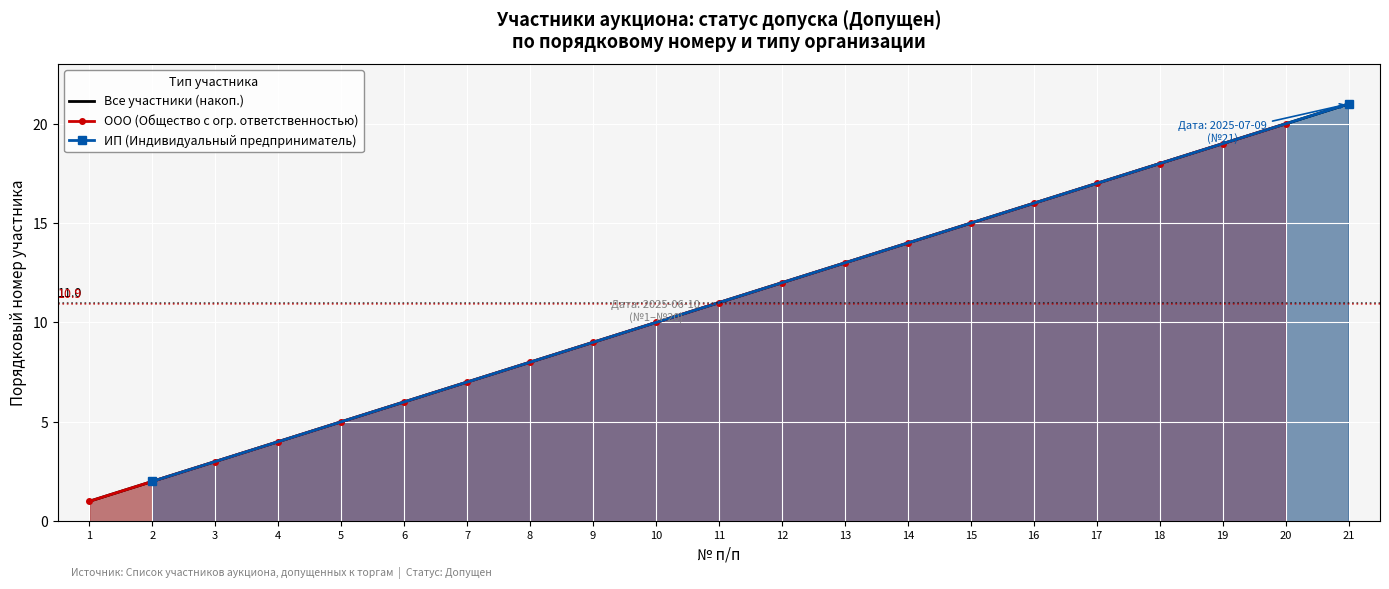

What is the value of the 2nd point from the left?

2